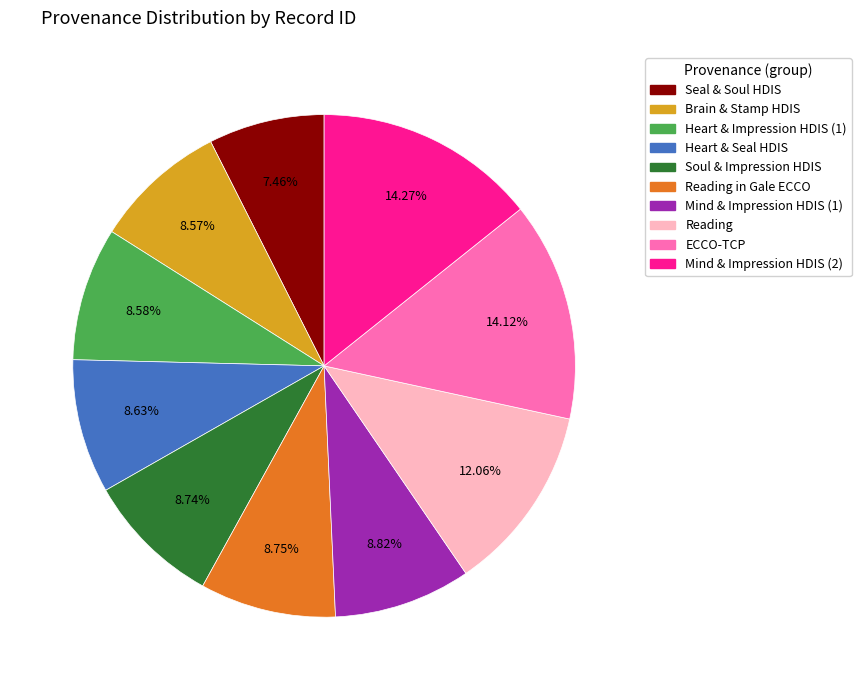

Count the number of slices in the pie.

10